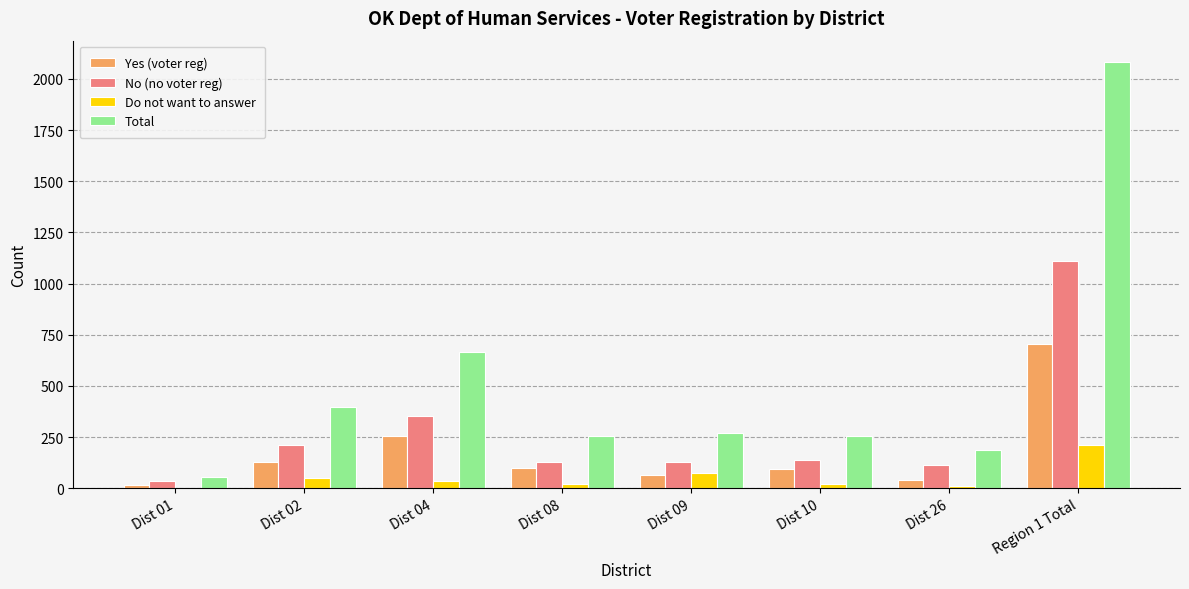

What are all the series names shown in the legend?

Yes (voter reg), No (no voter reg), Do not want to answer, Total